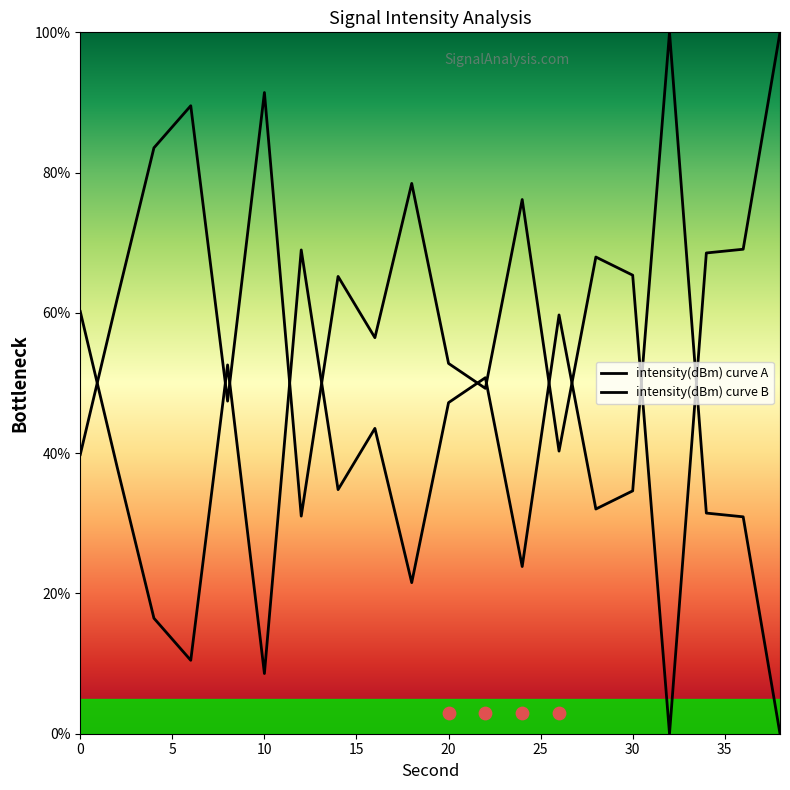

Approximately how many times larger is the value at 36 compared to 16?

0.7